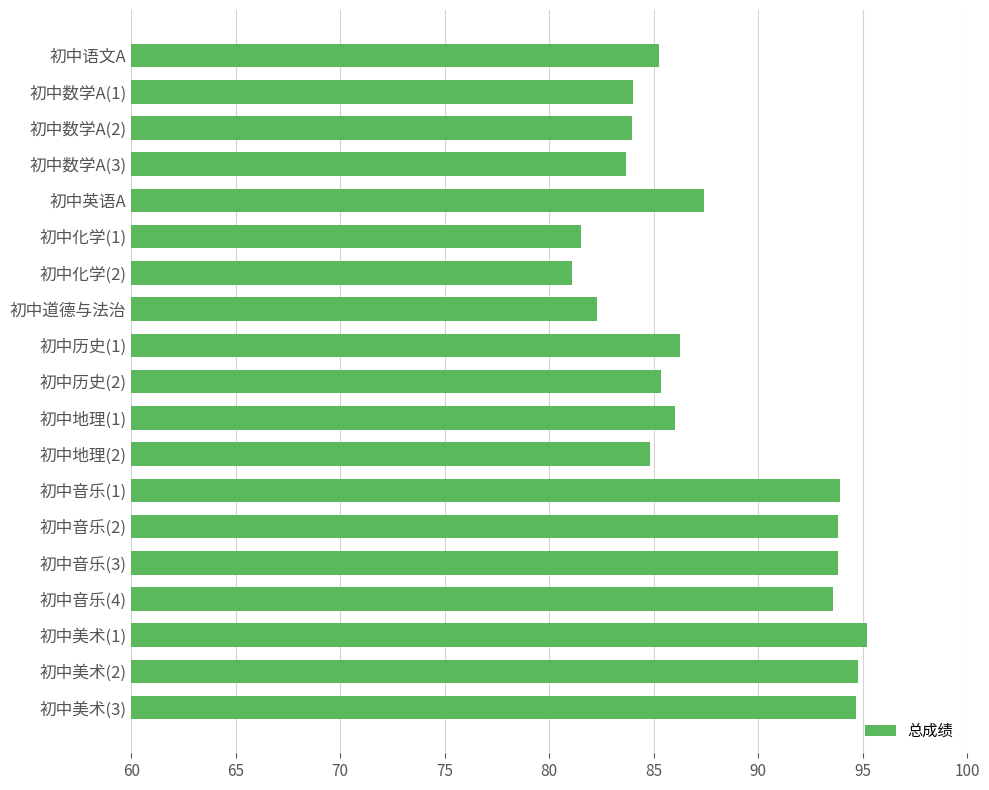

How many data points are less than 86?

9